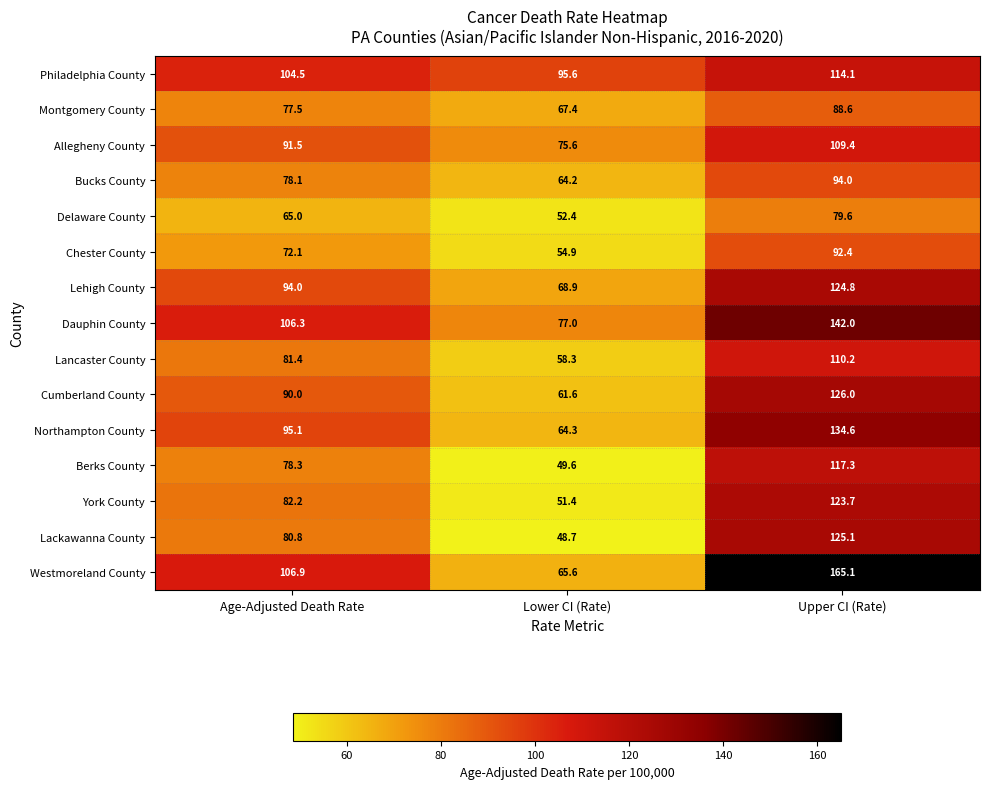

Which series changed the most between Age-Adjusted Death Rate and Lower CI (Rate)?

Westmoreland County